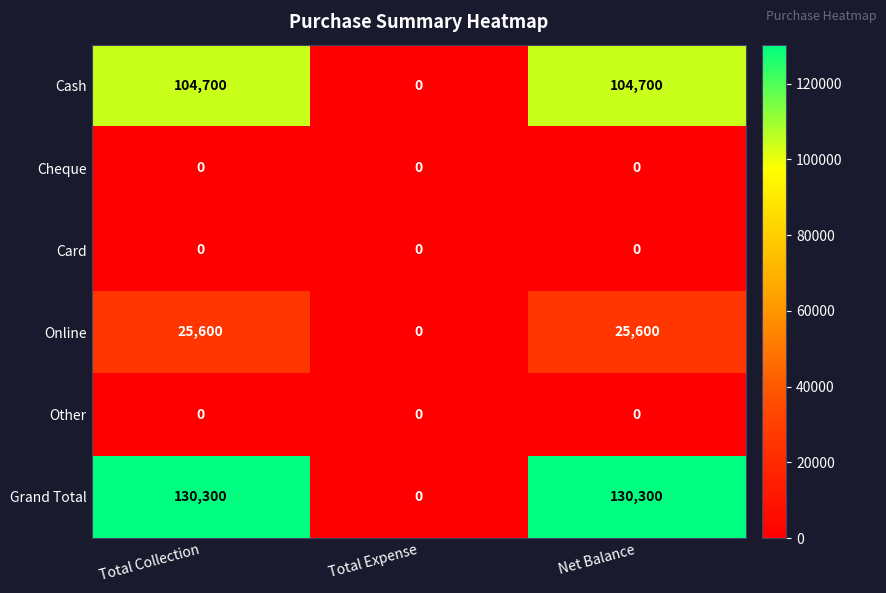

Reading left to right, list all the values displayed in this chart.

Cash: Total Collection=104700	Total Expense=0	Net Balance=104700
Cheque: Total Collection=0	Total Expense=0	Net Balance=0
Card: Total Collection=0	Total Expense=0	Net Balance=0
Online: Total Collection=25600	Total Expense=0	Net Balance=25600
Other: Total Collection=0	Total Expense=0	Net Balance=0
Grand Total: Total Collection=130300	Total Expense=0	Net Balance=130300